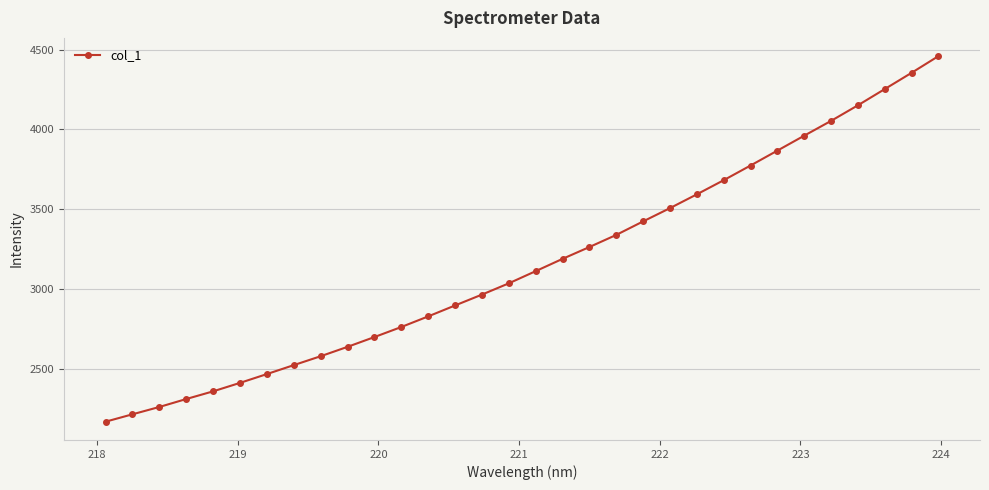

What is the maximum value shown in the chart?

4458.6